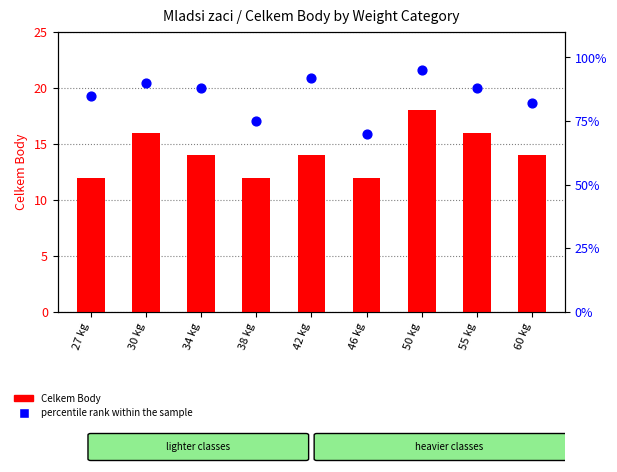

Which series has the largest total across all categories?

percentile rank within the sample